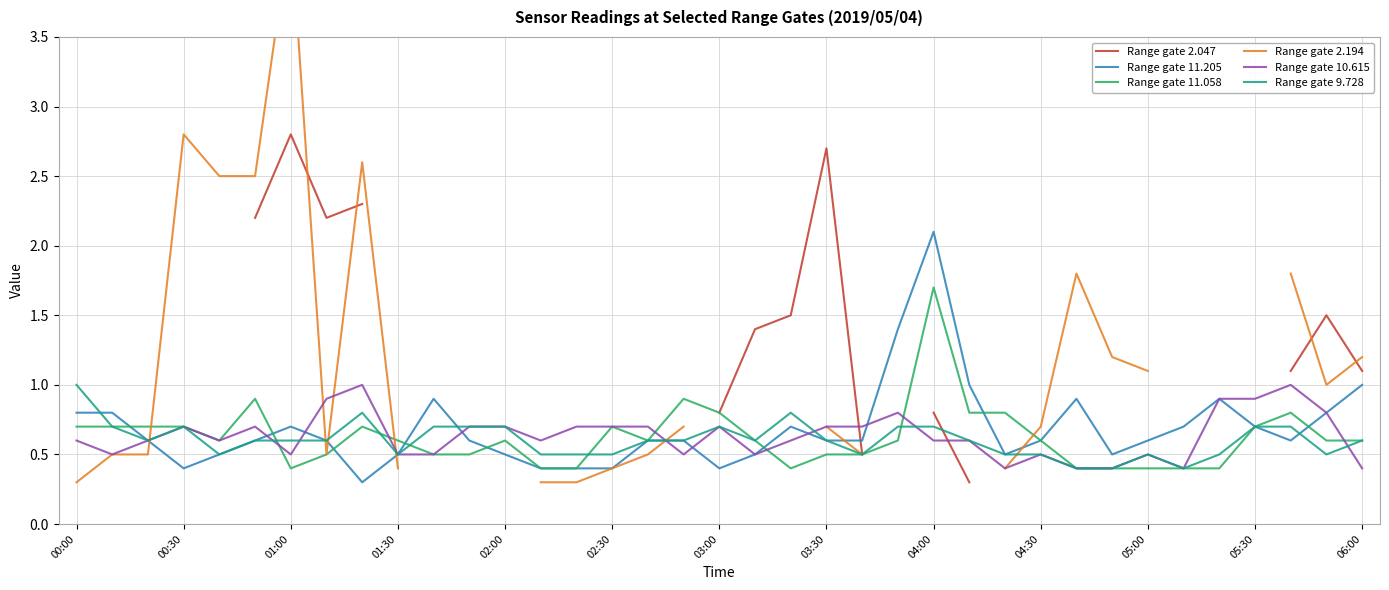

What value does the Range gate 11.205 series have at 02:30?

0.4